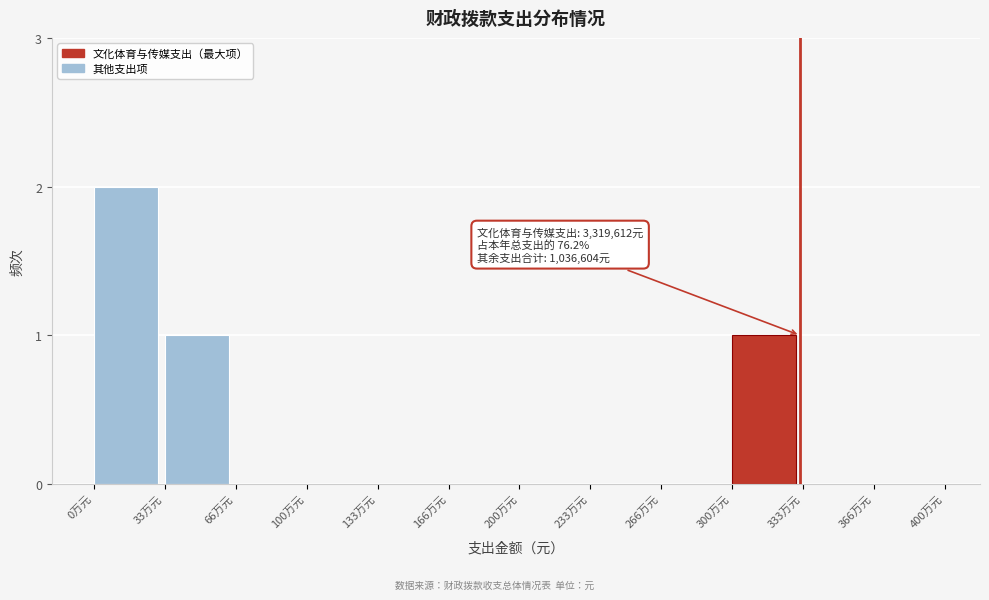

Reading right to left, extract all data points from this chart.

366万元=0	333万元=0	300万元=1	266万元=0	233万元=0	200万元=0	166万元=0	133万元=0	100万元=0	66万元=0	33万元=1	0万元=2